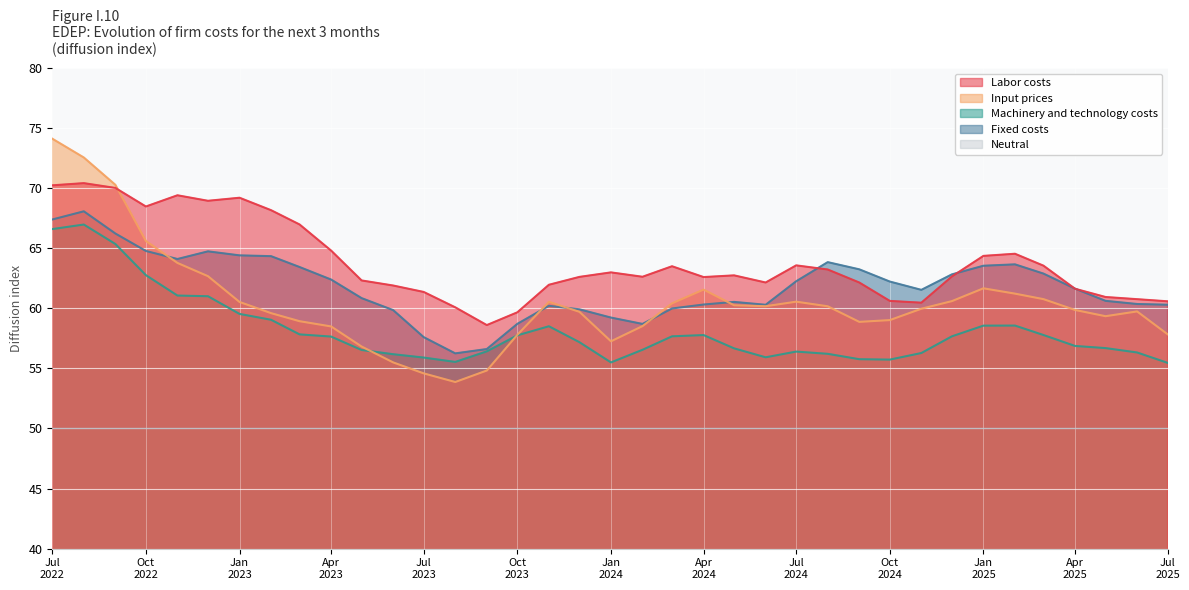

True or false: Neutral and Input prices intersect in this chart.

False